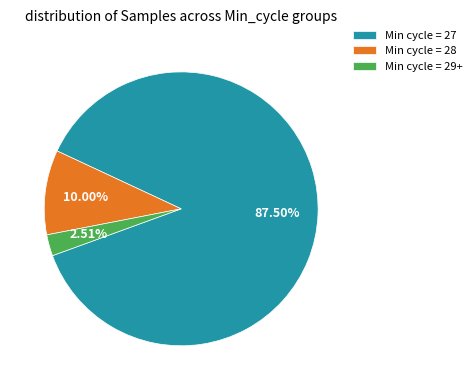

How many slices are in this pie chart?

3